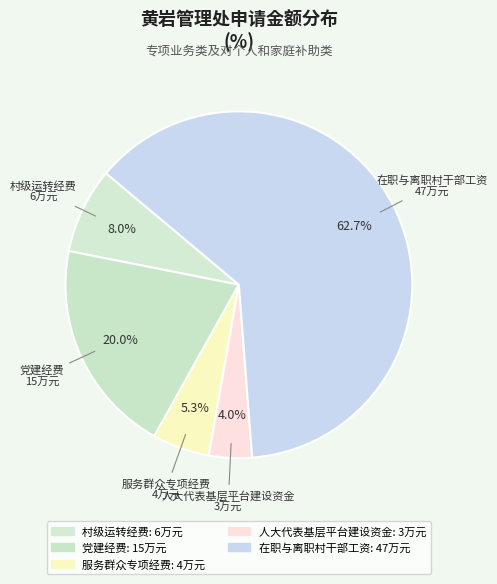

To the nearest percent, what is the combined percentage of 党建经费 and 服务群众专项经费?

25%